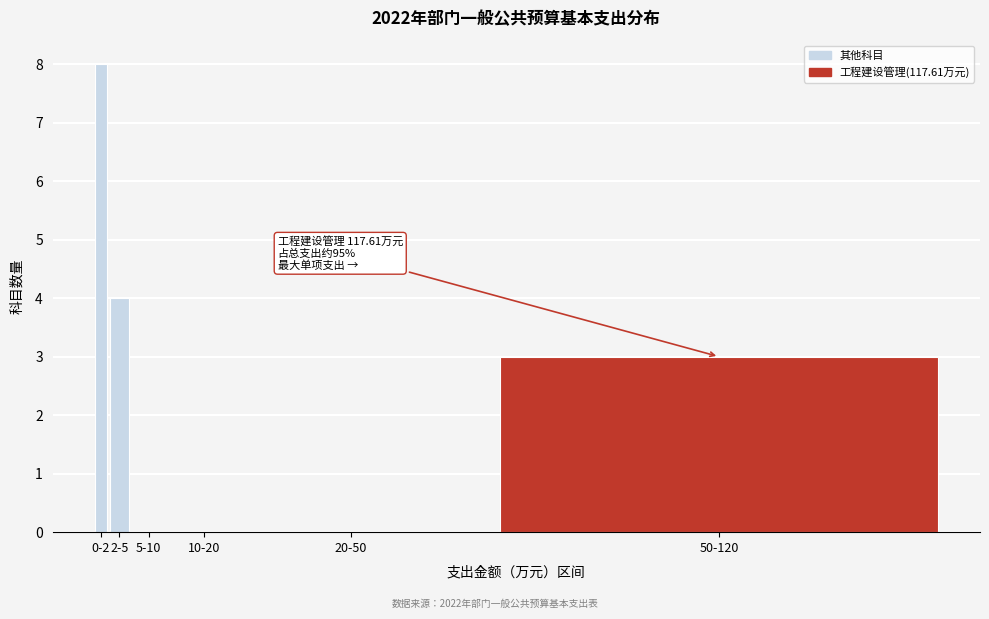

Reading left to right, what are all the values shown in this chart?

0-2=8	2-5=4	5-10=0	10-20=0	20-50=0	50-120=3